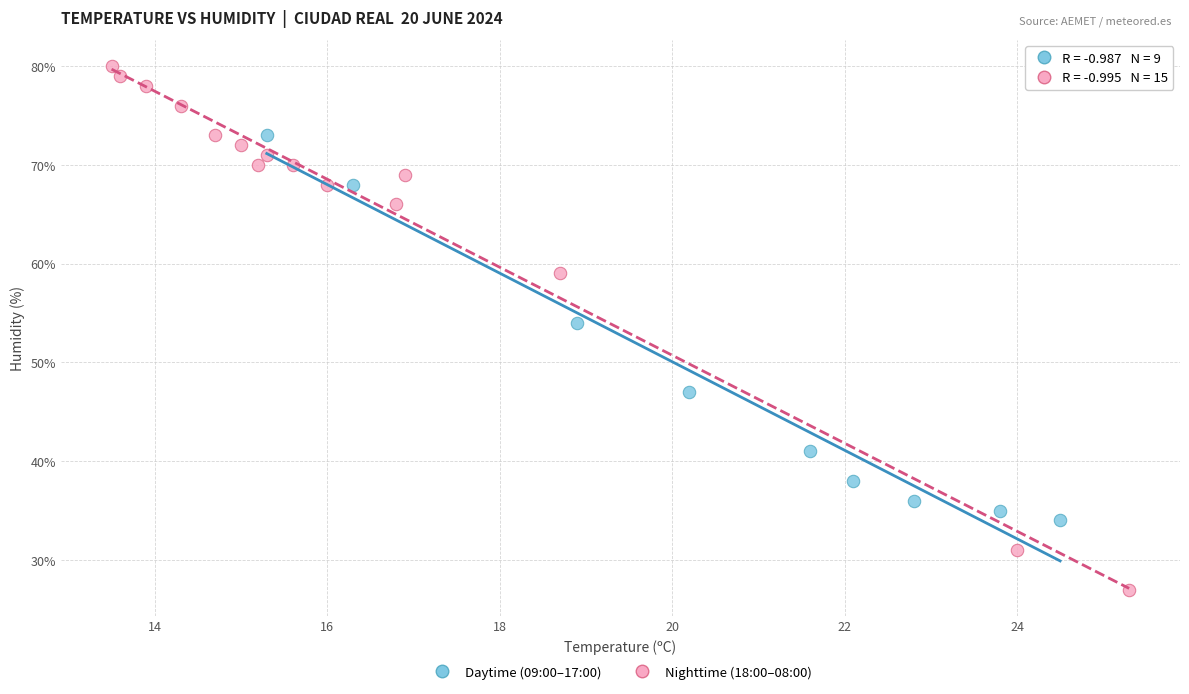

Which series reaches the maximum Y coordinate?

Nighttime (18:00–08:00)